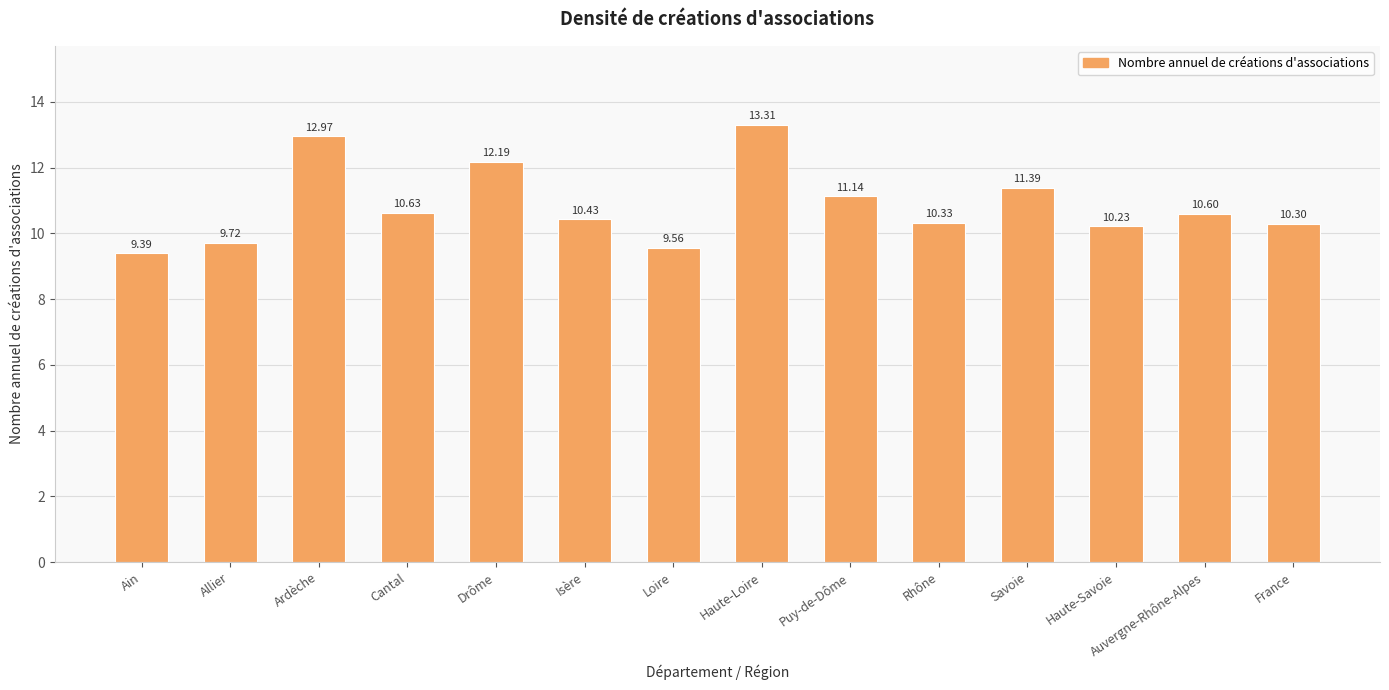

Are the bars horizontal?

No